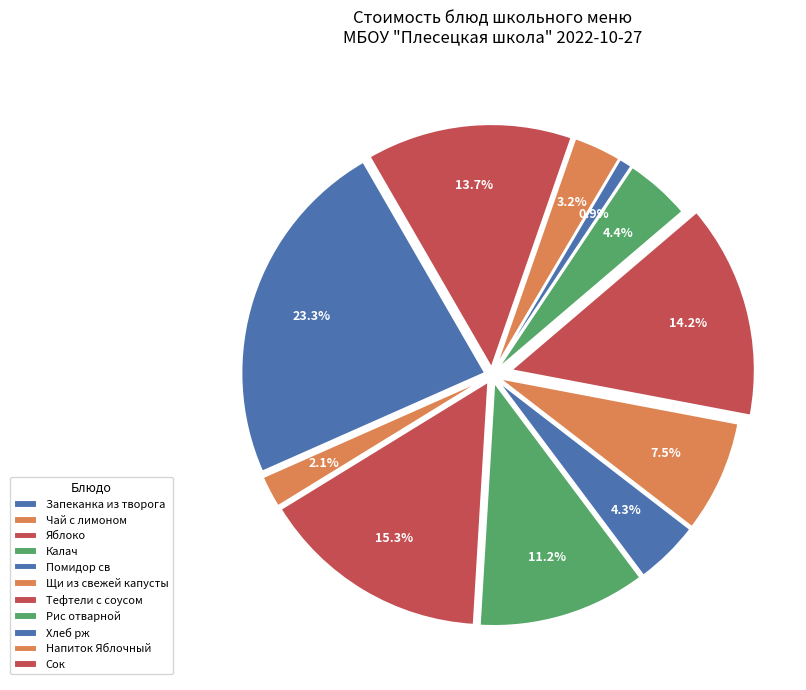

Which slice is the largest?

Запеканка из творога